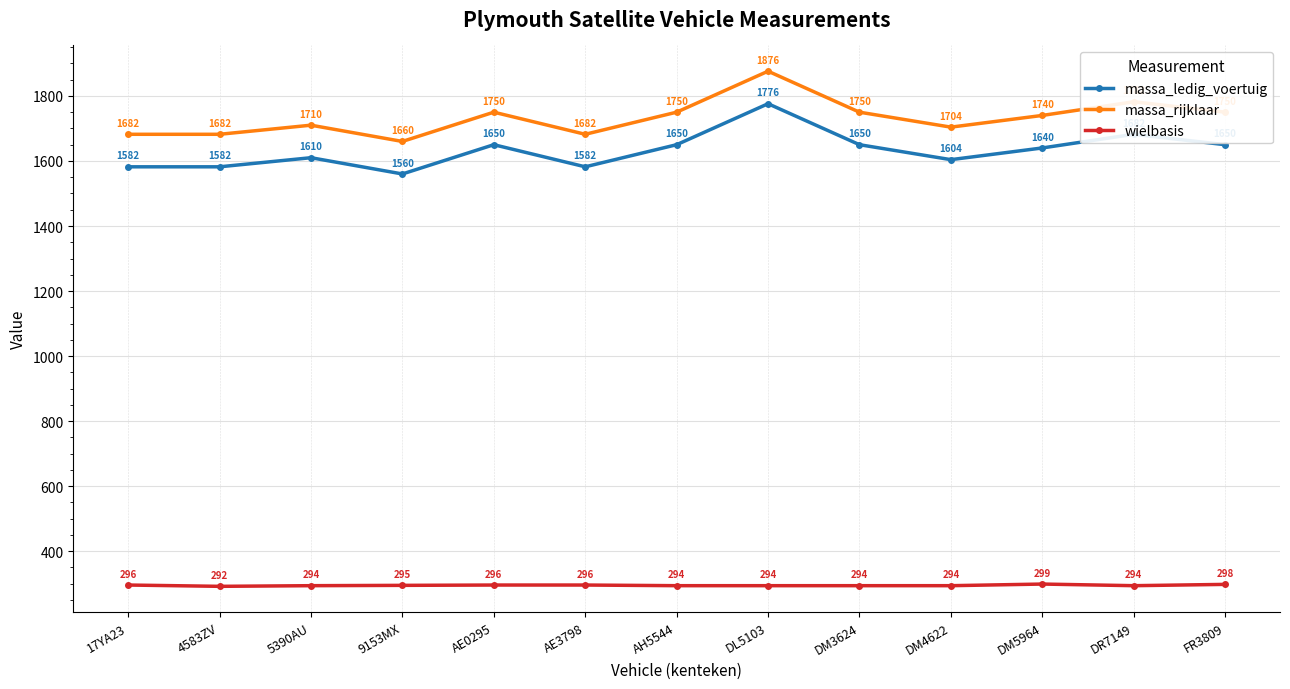

How many wielbasis values are between 294 and 296?

10